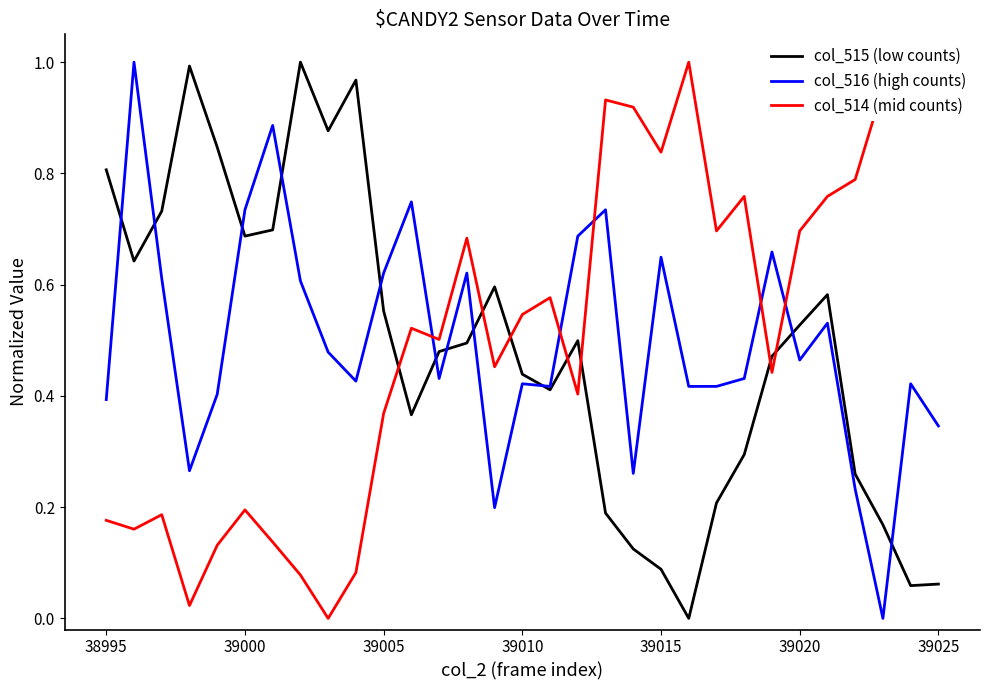

After their last crossing, which series has the higher values: col_514 (mid counts) or col_515 (low counts)?

col_514 (mid counts)